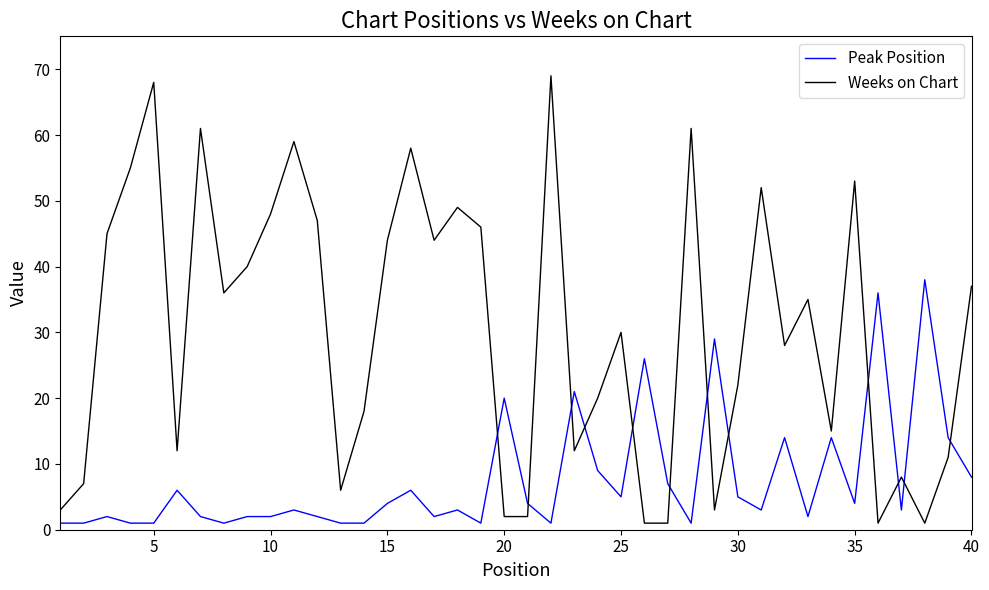

Which series has the largest range (max minus min)?

Weeks on Chart